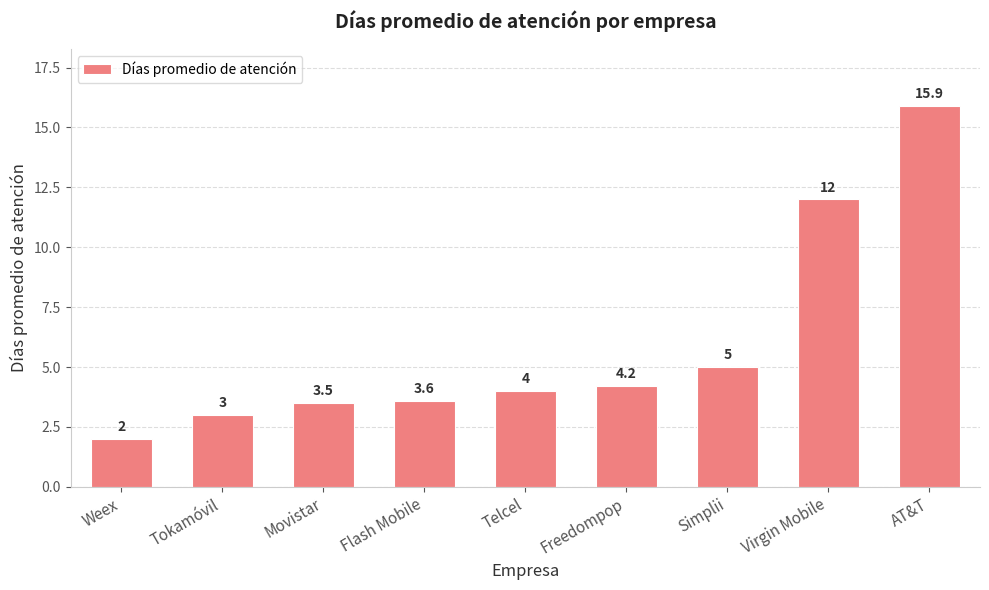

What value does the data have at Movistar?

3.5